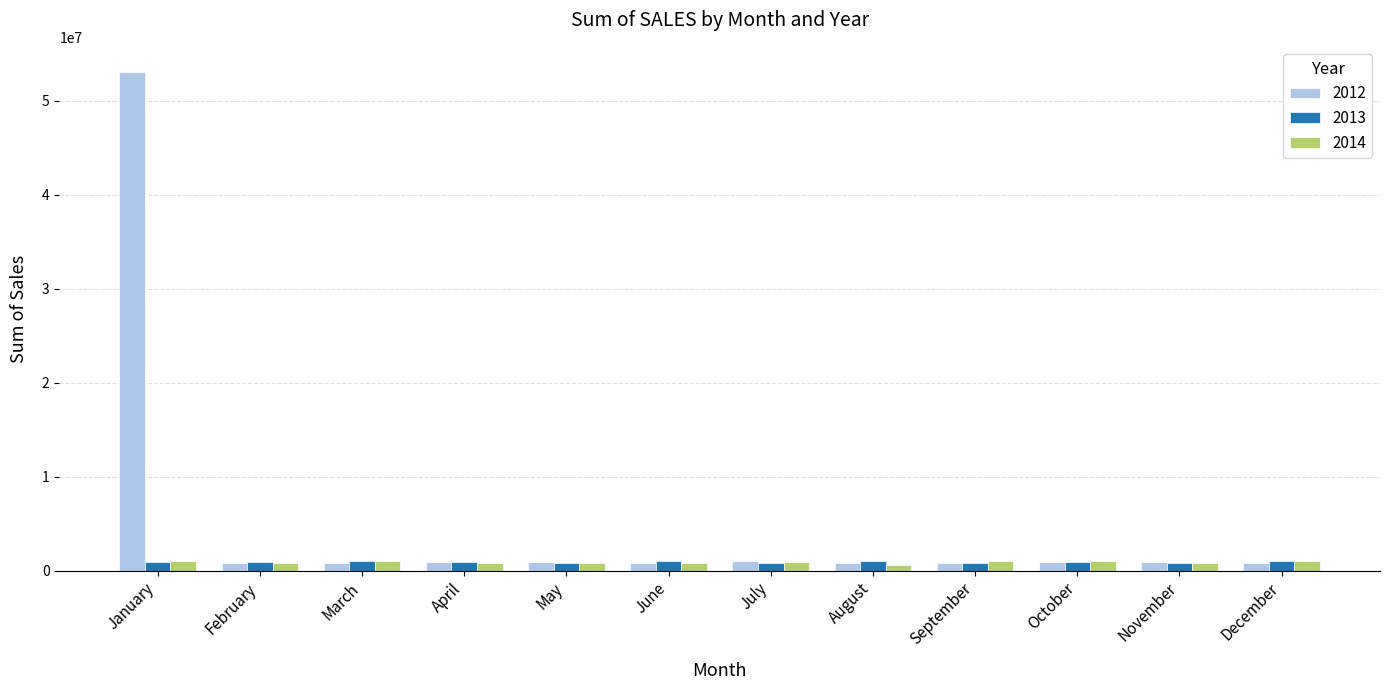

Which category has the highest value in the 2012 series?

January